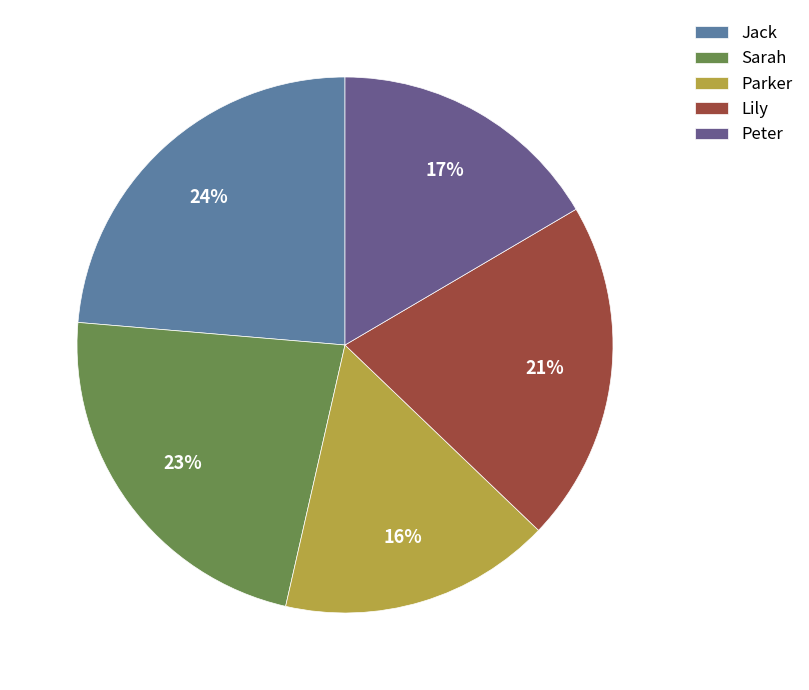

How many segments does this pie chart have?

5